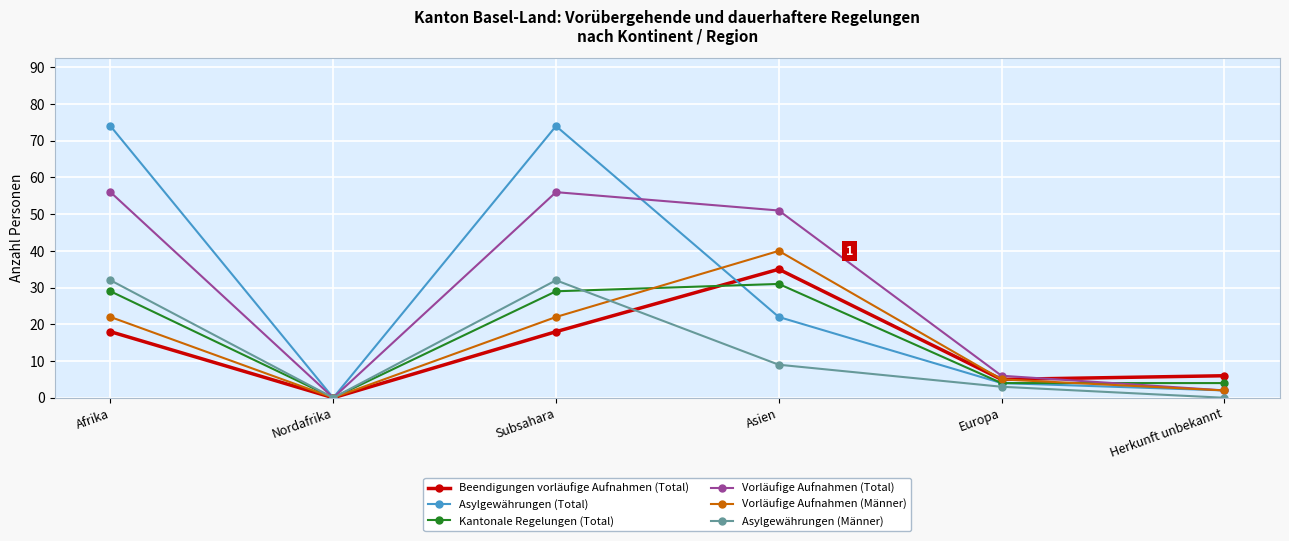

How many lines are shown in the chart?

6